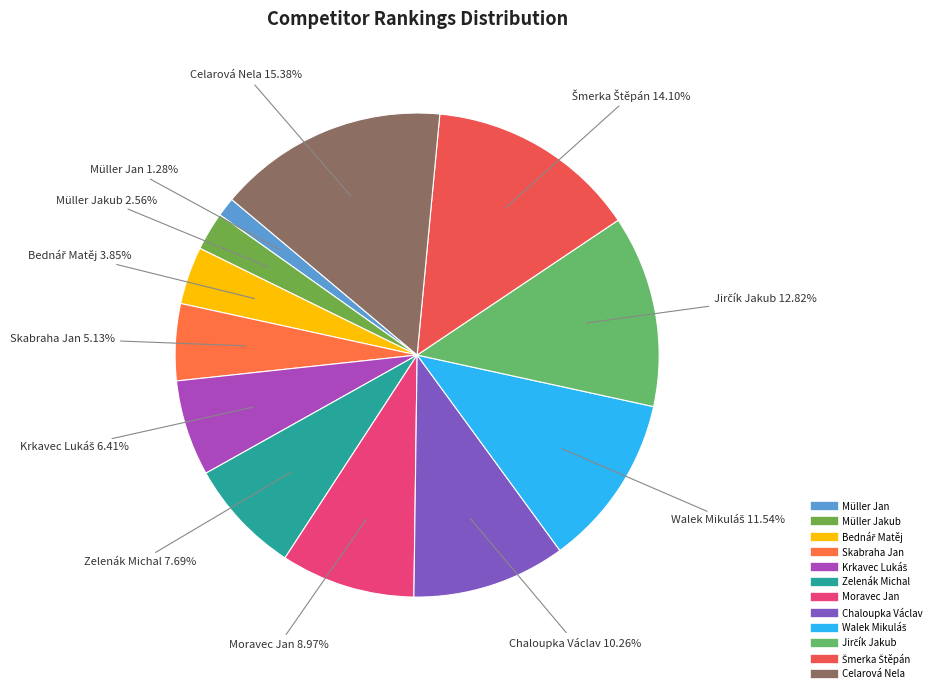

To the nearest percent, what is the combined percentage of Chaloupka Václav and Moravec Jan?

19%